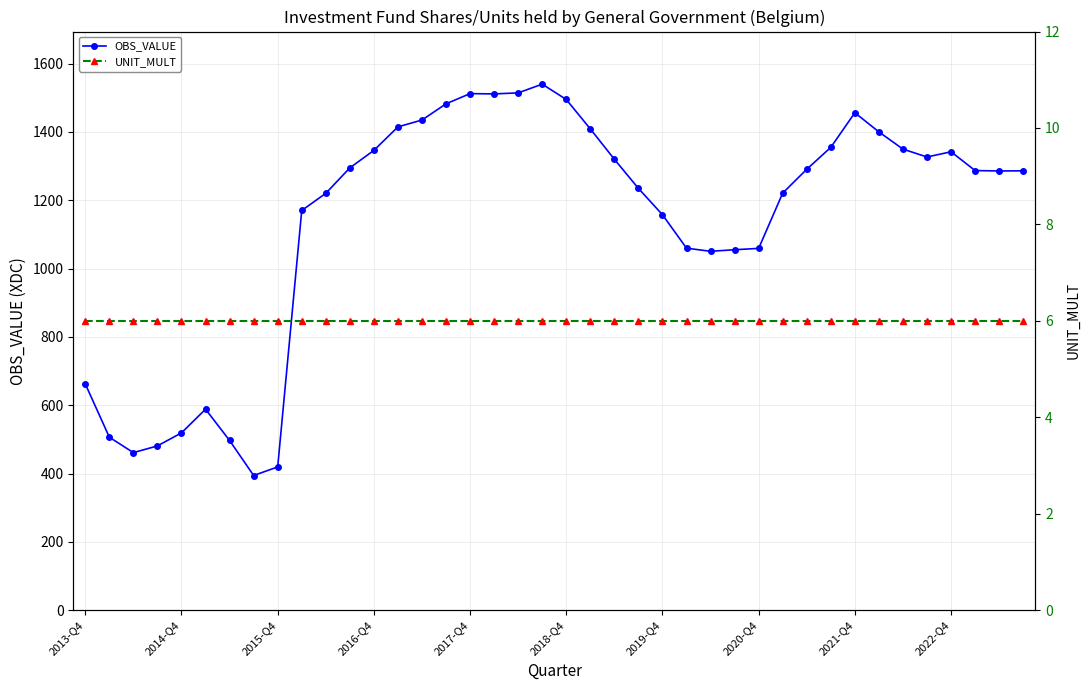

At which label is UNIT_MULT closest to 6?

2013-Q4